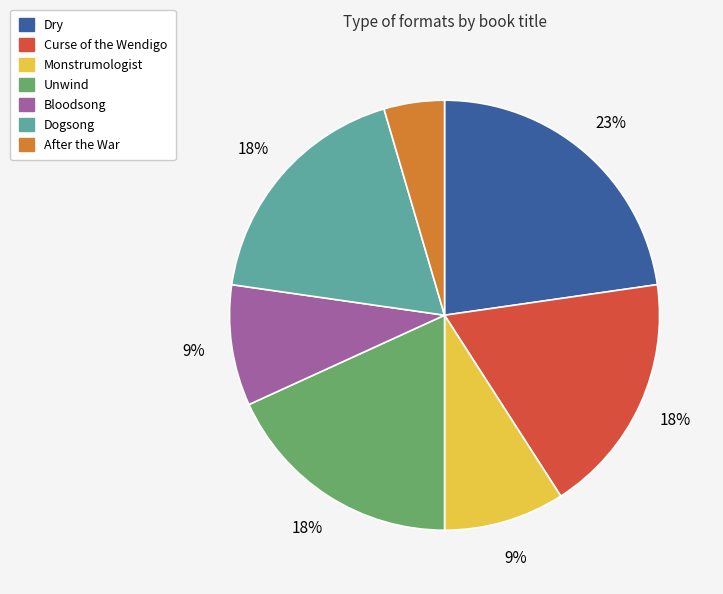

To the nearest percent, what is the combined percentage of Curse of the Wendigo and Bloodsong?

27%